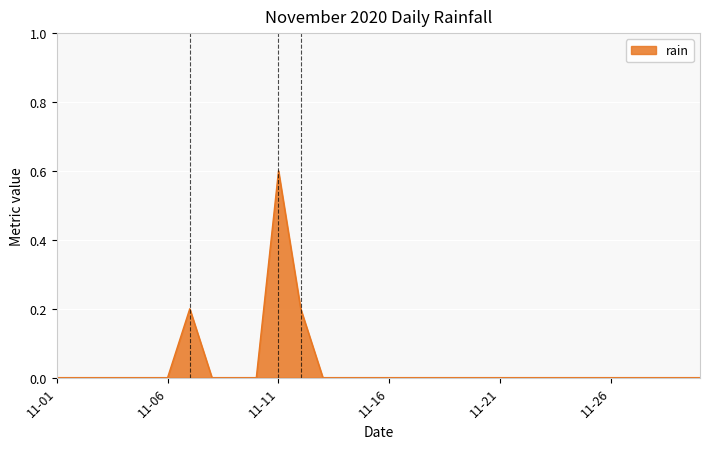

What is the difference between the maximum and minimum values?

0.6